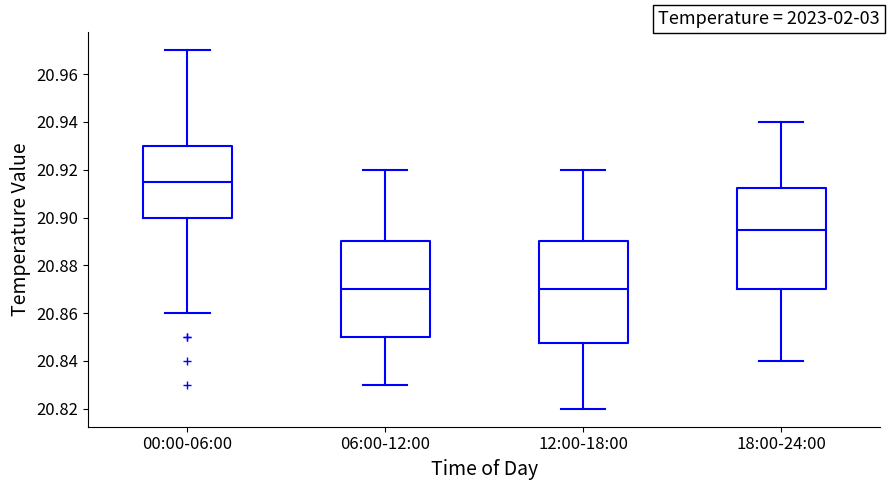

Where does the upper whisker of the box for 06:00-12:00 end on the y-axis? The values are not printed on the chart, so give them approximately, as read against the axis.

20.920